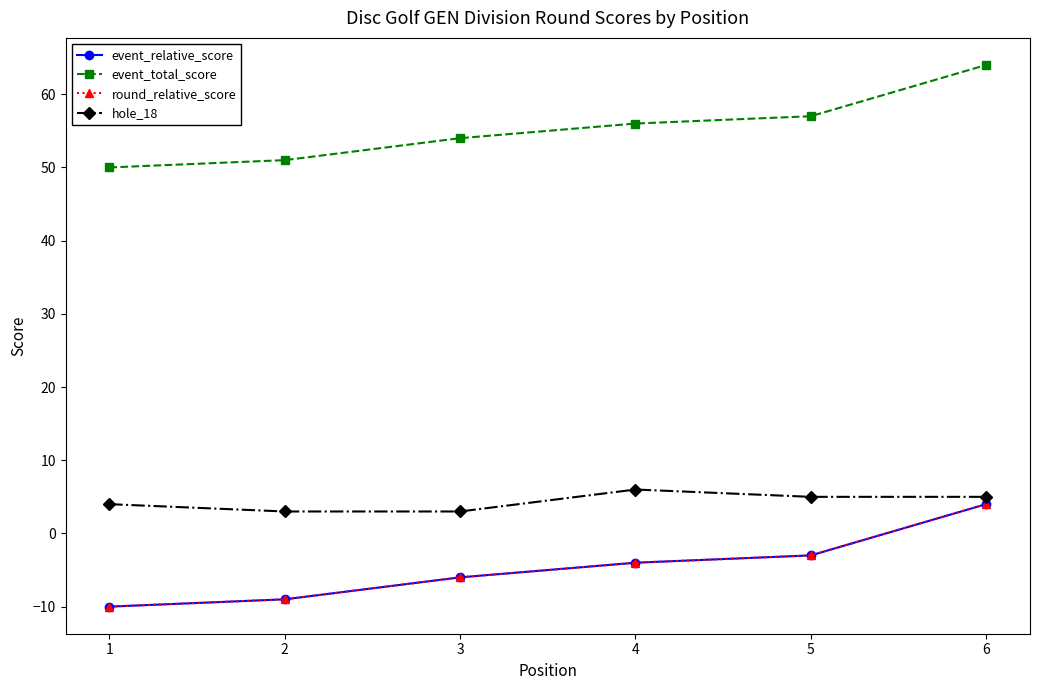

Reading right to left, what are all the values shown in this chart?

event_relative_score: 4	-3	-4	-6	-9	-10
event_total_score: 64	57	56	54	51	50
round_relative_score: 4	-3	-4	-6	-9	-10
hole_18: 5	5	6	3	3	4